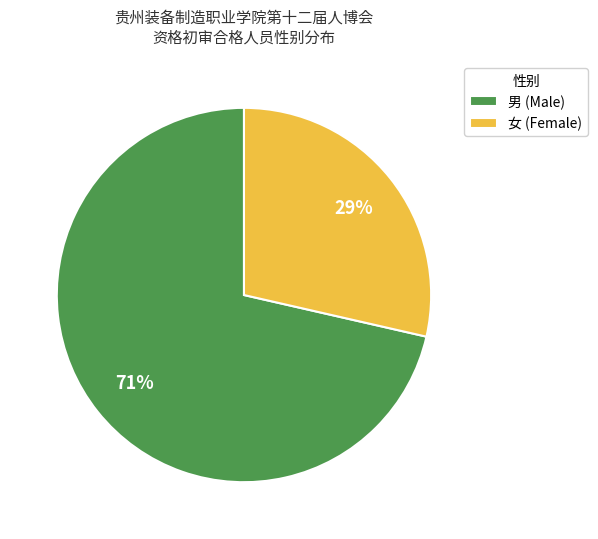

How many segments does this pie chart have?

2